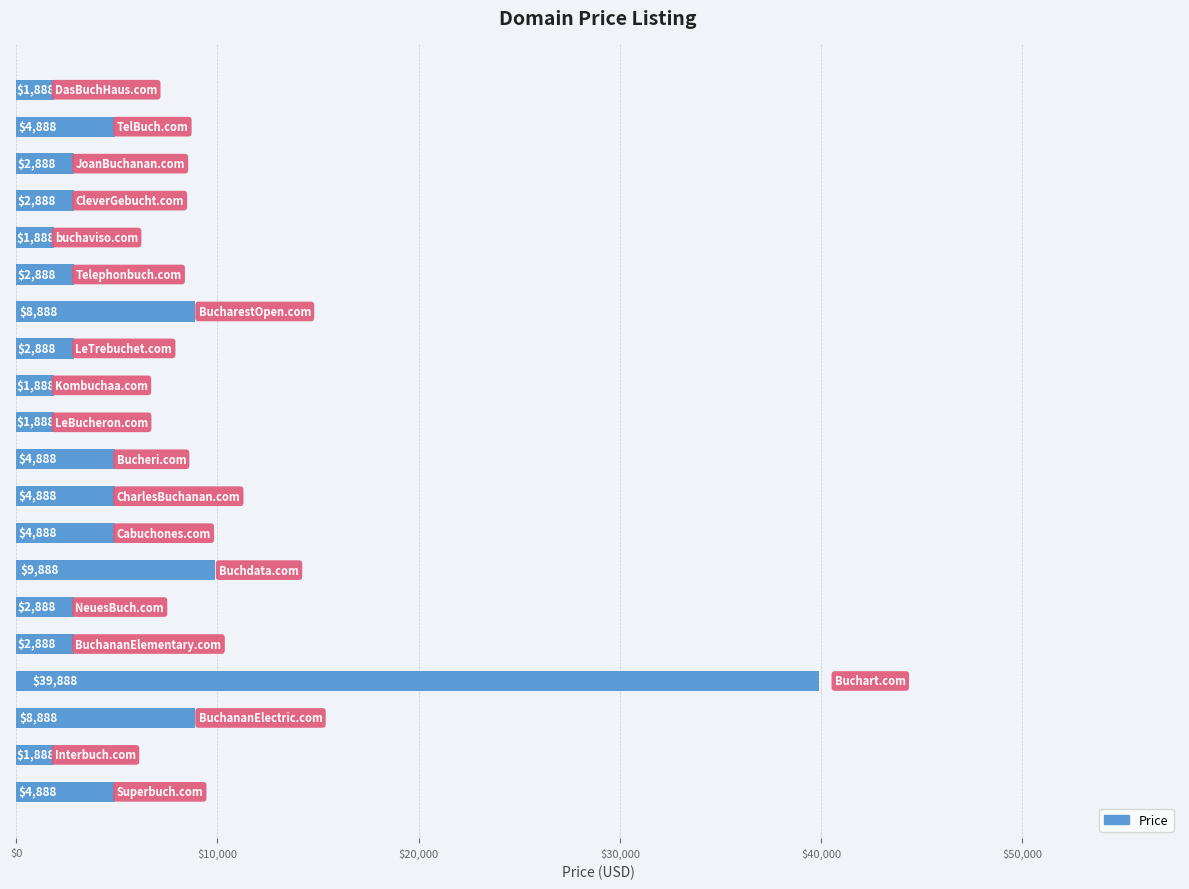

What is the average value?

5938